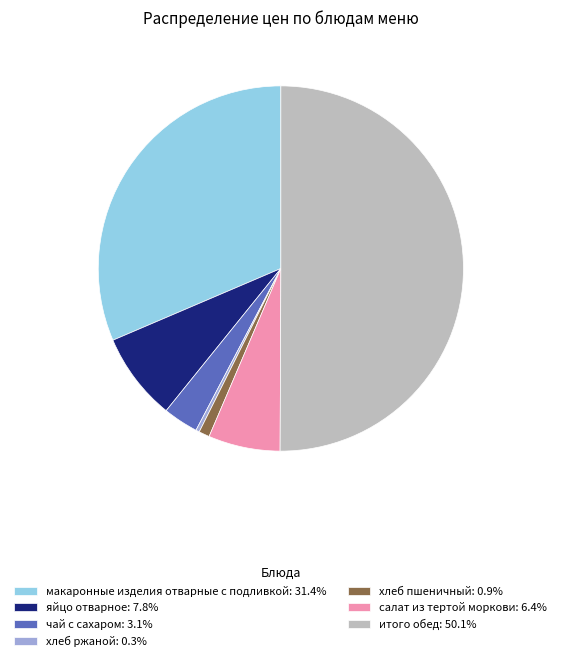

What is the majority slice?

итого обед